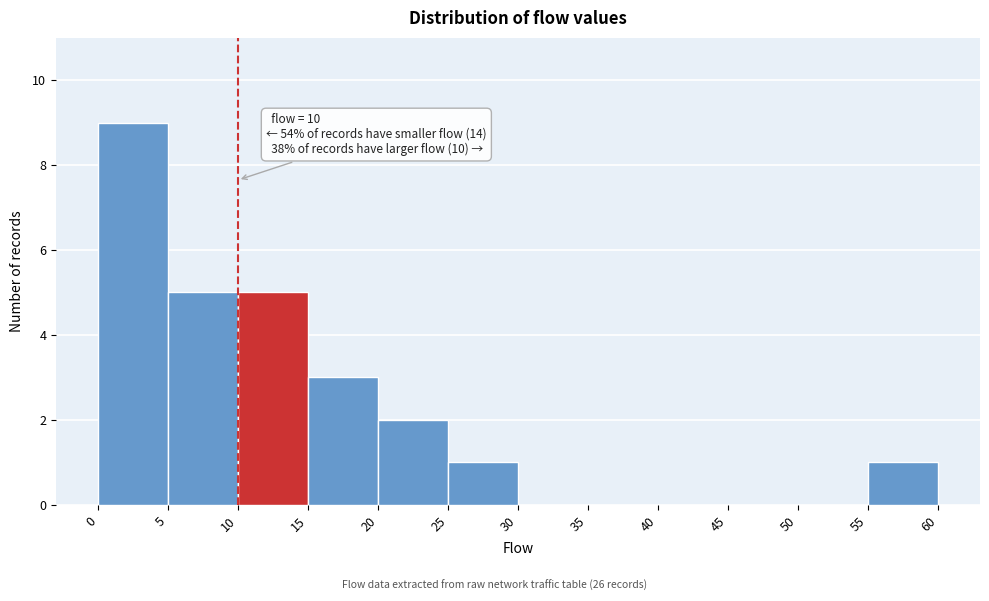

Over which range of the x-axis is the bar tallest?

0 to 5